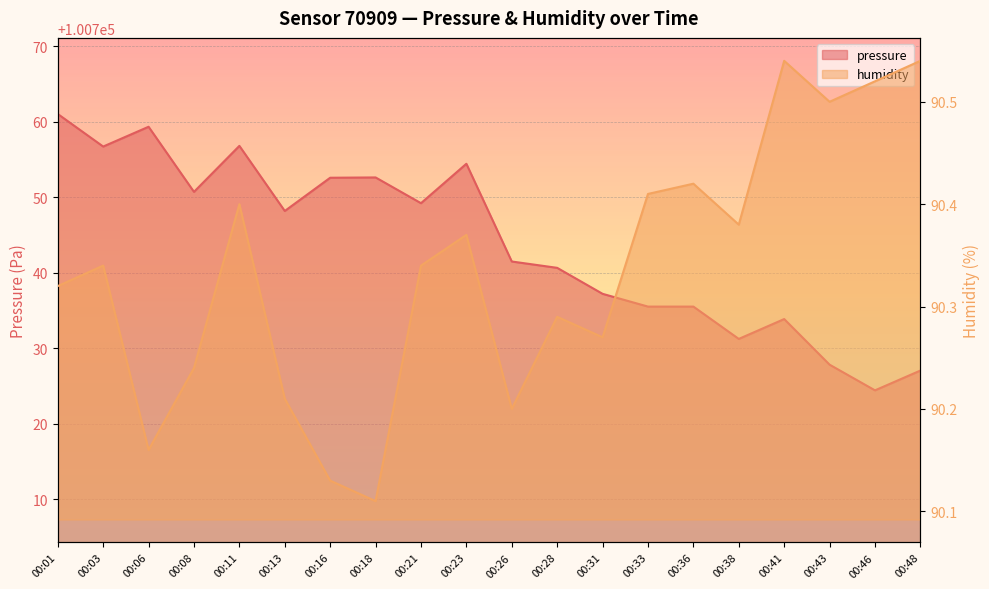

Reading left to right, transcribe all the data shown in this chart.

pressure: 100761.0	100756.7	100759.3	100750.7	100756.8	100748.2	100752.6	100752.6	100749.2	100754.4	100741.5	100740.7	100737.2	100735.5	100735.5	100731.2	100733.9	100727.8	100724.4	100727.1
humidity: 90.3	90.3	90.2	90.2	90.4	90.2	90.1	90.1	90.3	90.4	90.2	90.3	90.3	90.4	90.4	90.4	90.5	90.5	90.5	90.5